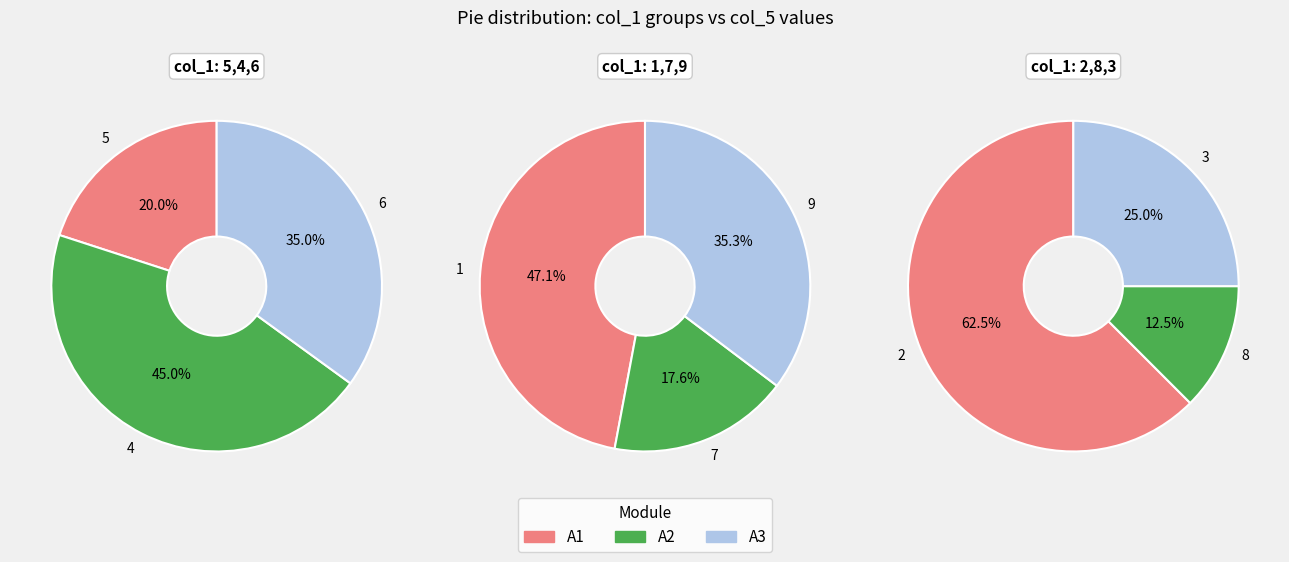

Is 5 the majority of the pie?

No